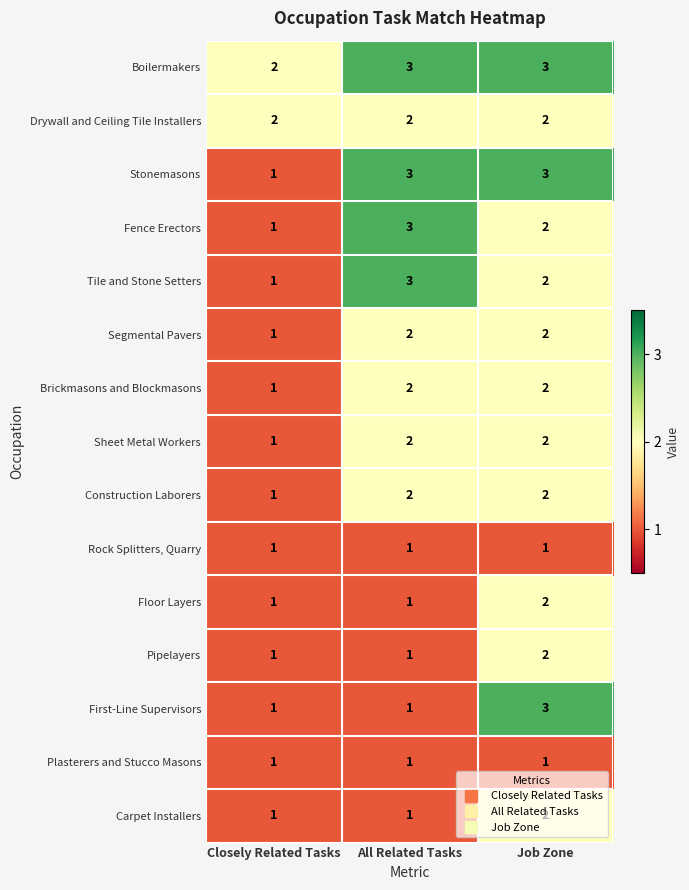

What is the sum of all First-Line Supervisors values?

5